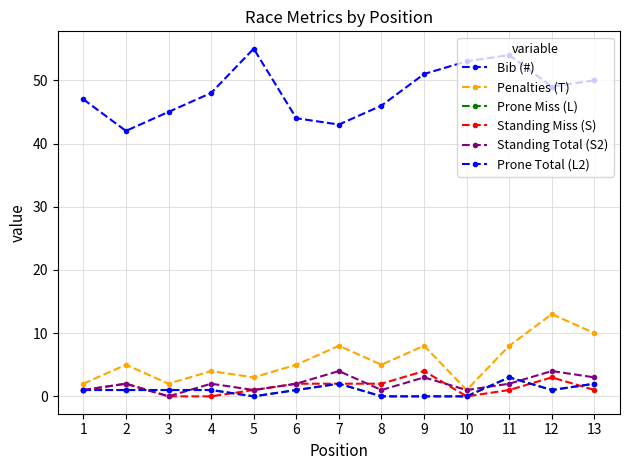

Which series changed the most between 3 and 10?

Bib (#)